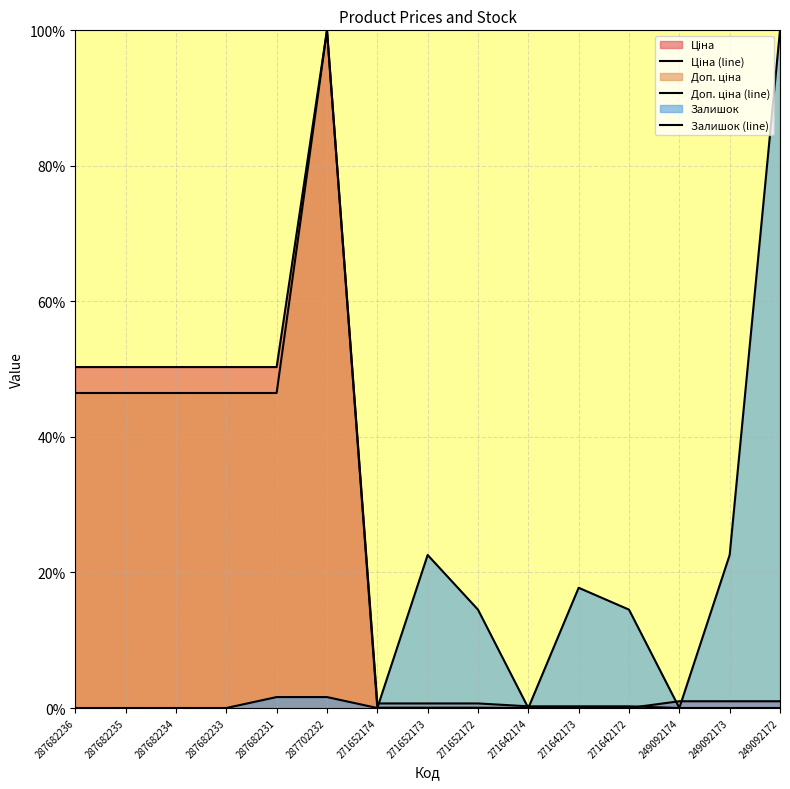

Is it true that Доп. ціна (line) equals 46.5 at 287682231?

True